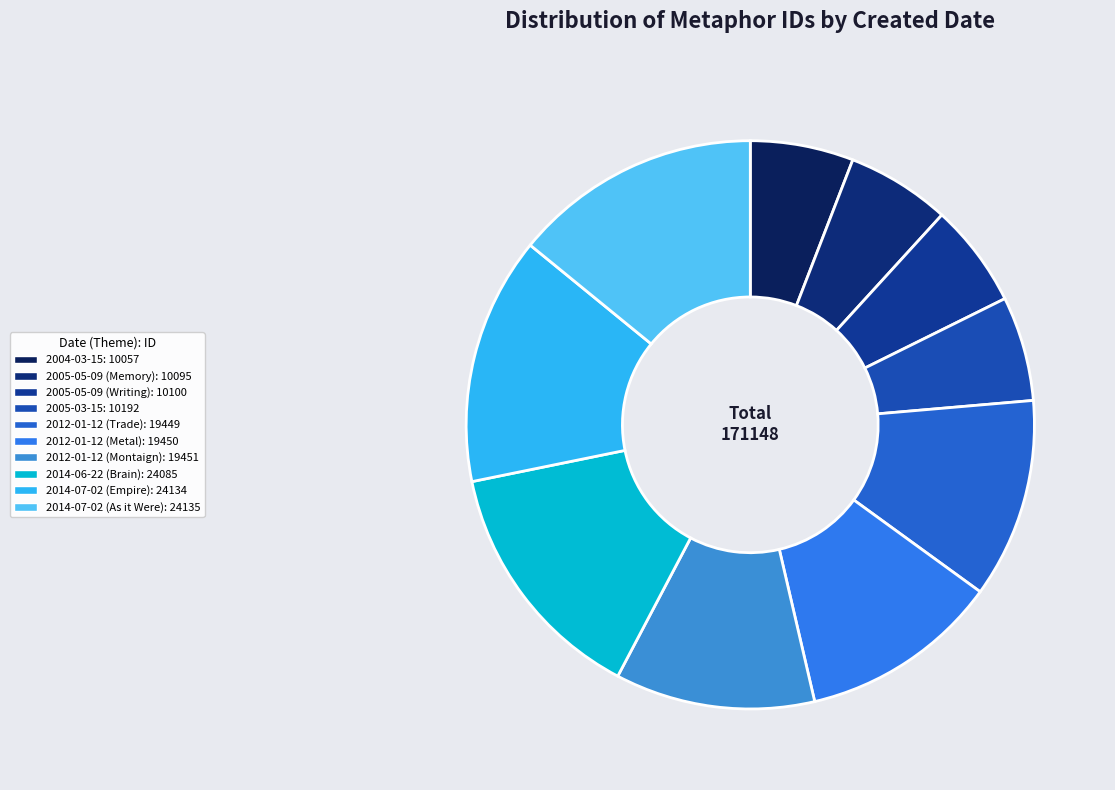

How many slices are in this pie chart?

10